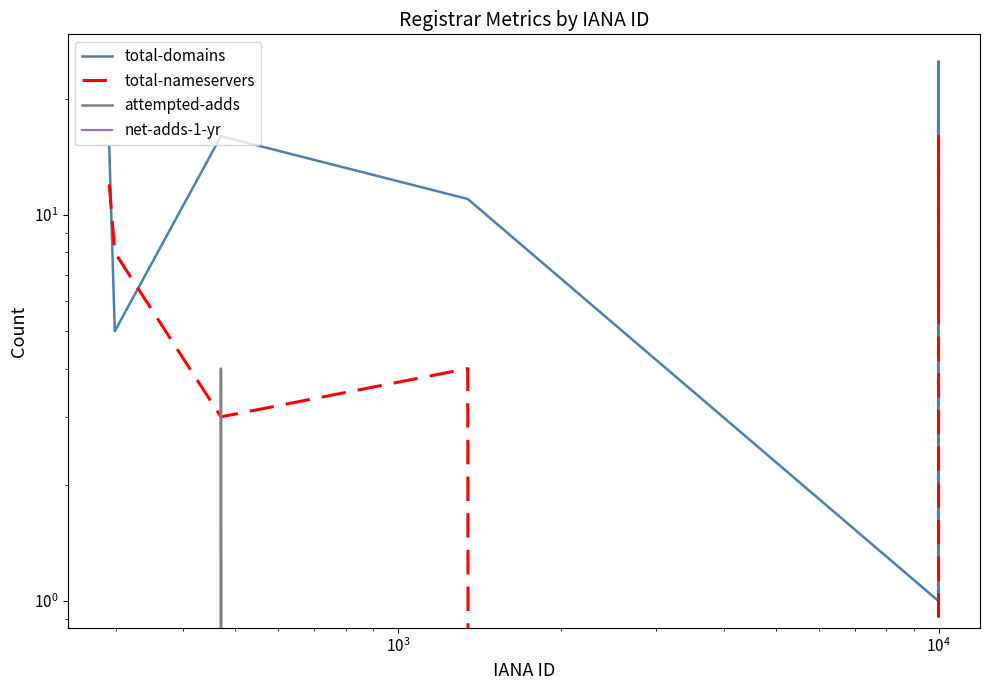

True or false: total-domains and net-adds-1-yr intersect in this chart.

False